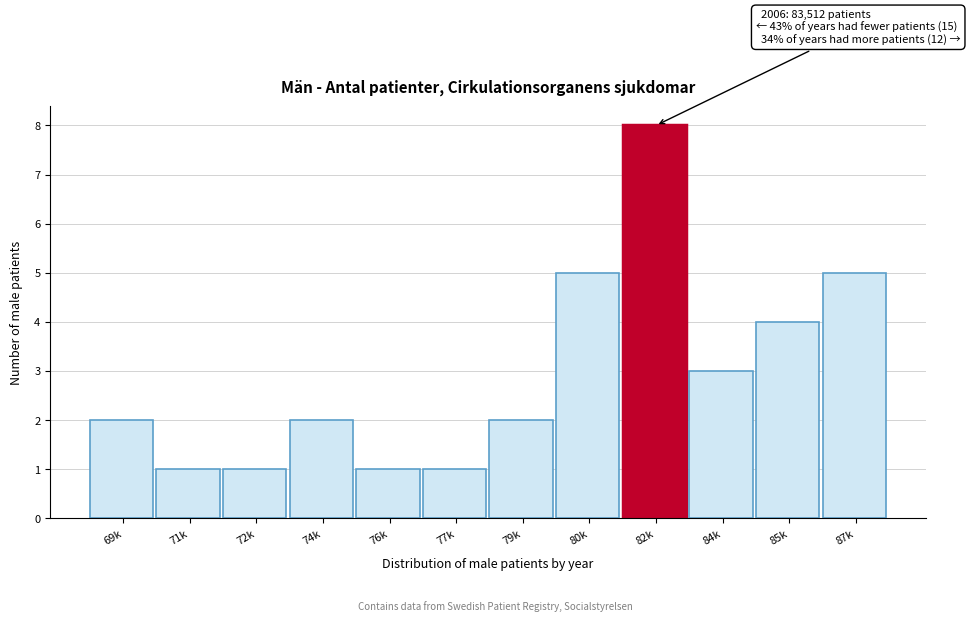

Reading right to left, list all the values displayed in this chart.

87k=5	85k=4	84k=3	82k=8	80k=5	79k=2	77k=1	76k=1	74k=2	72k=1	71k=1	69k=2